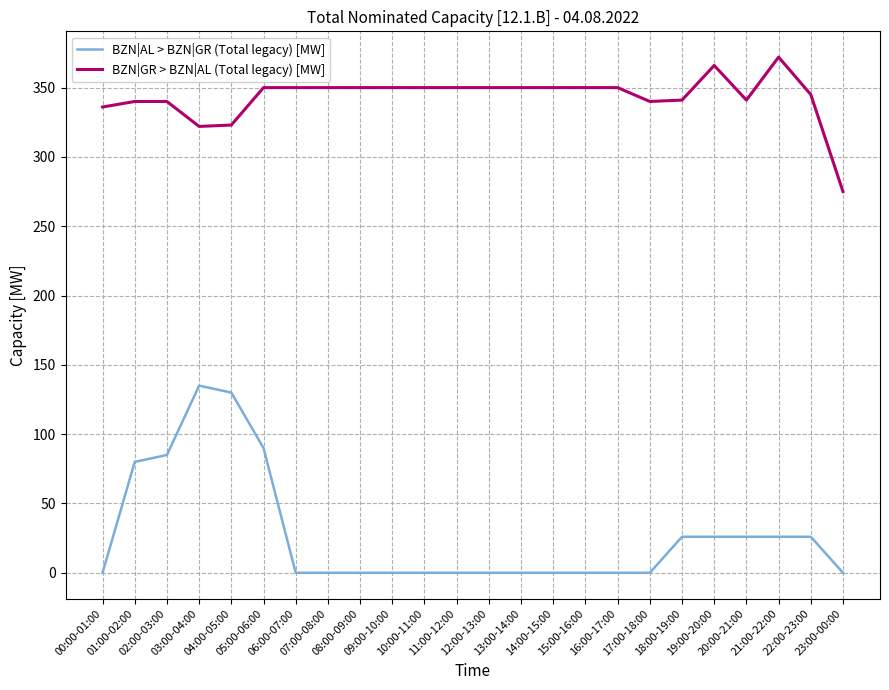

Which series has the widest spread of values?

BZN|AL > BZN|GR (Total legacy) [MW]